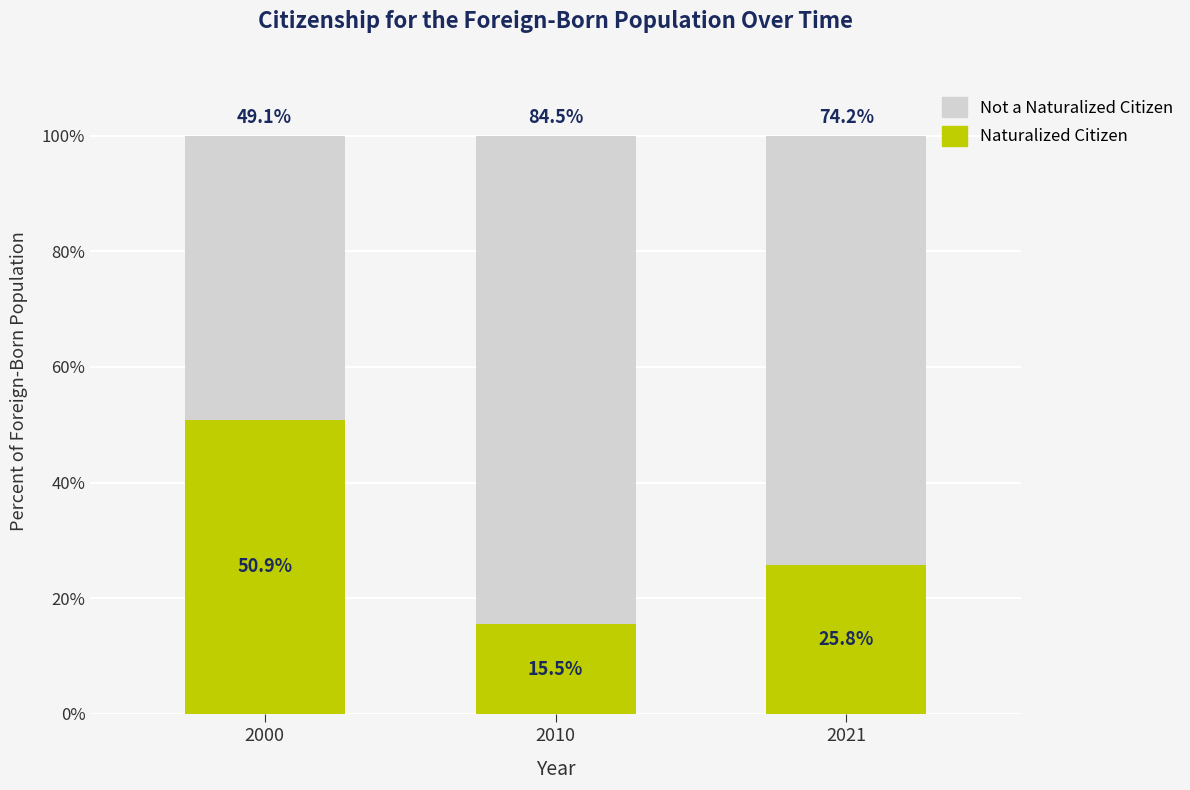

Which category has the lowest value in the Naturalized Citizen series?

2010